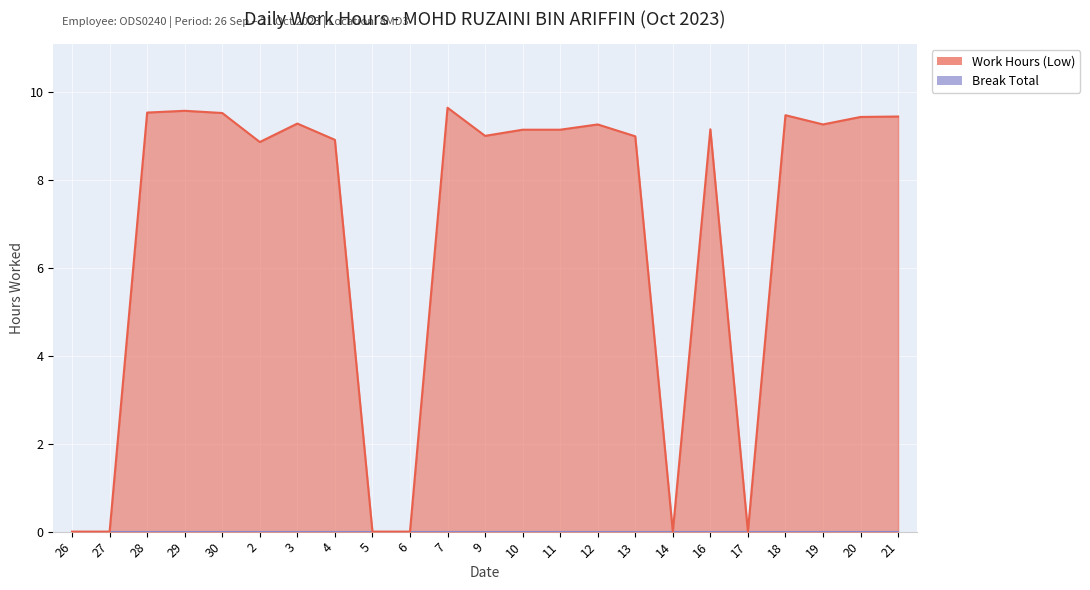

What value does the data have at 10?

9.1